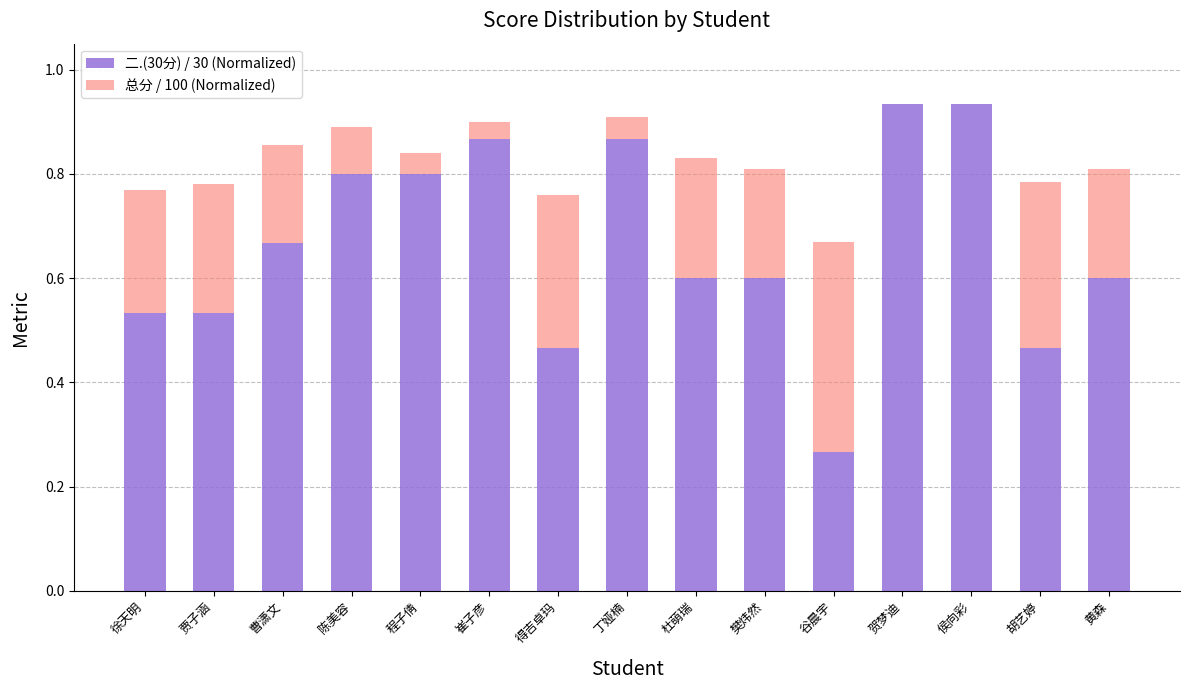

The value of 二.(30分) / 30 (Normalized) at 陈美容 is 0.8. True or false?

True